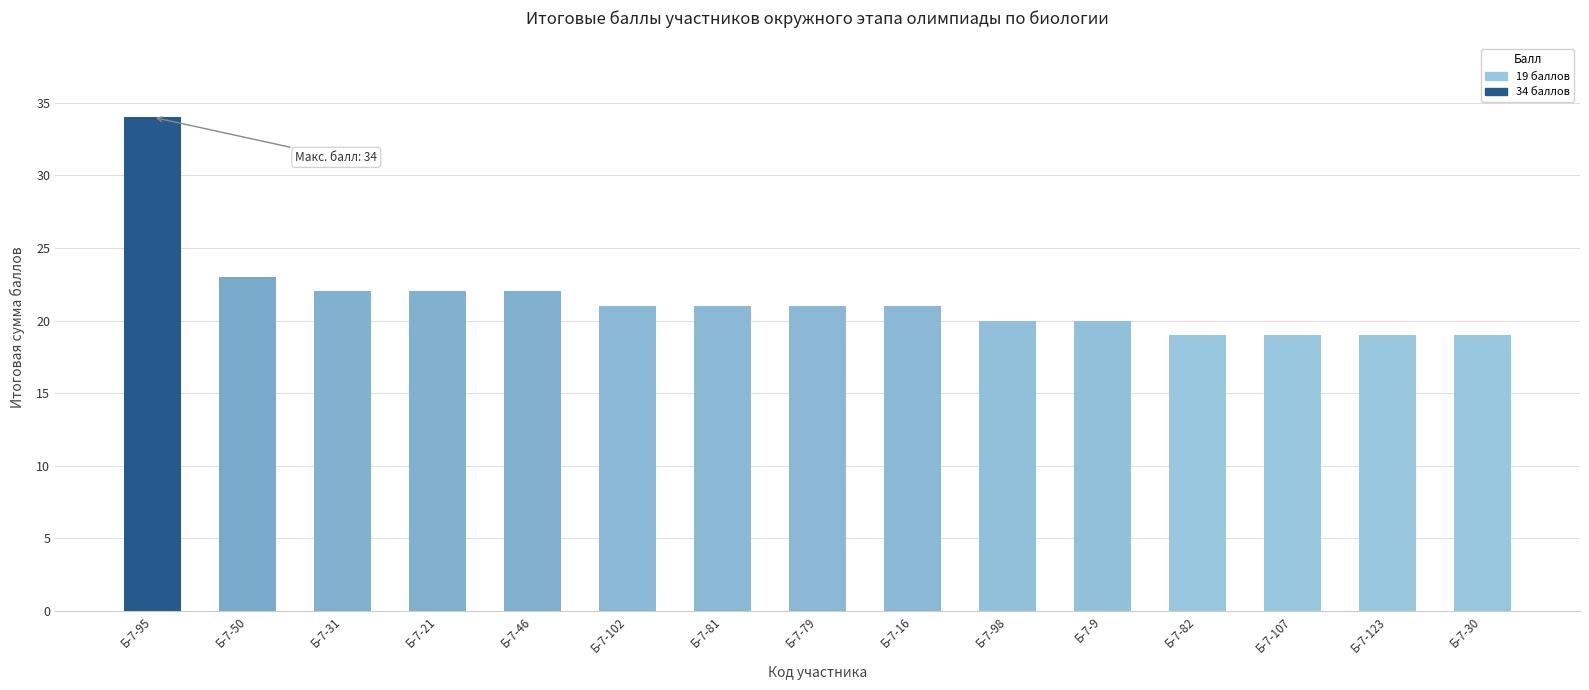

At which label is the value closest to 26?

Б-7-50